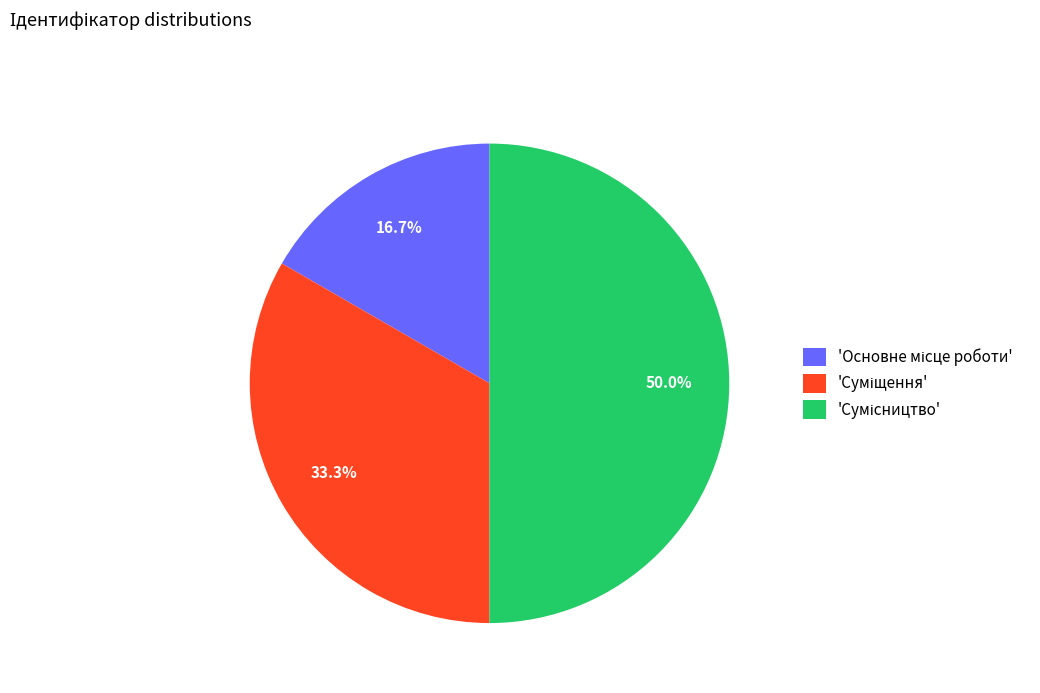

Count the number of slices in the pie.

3